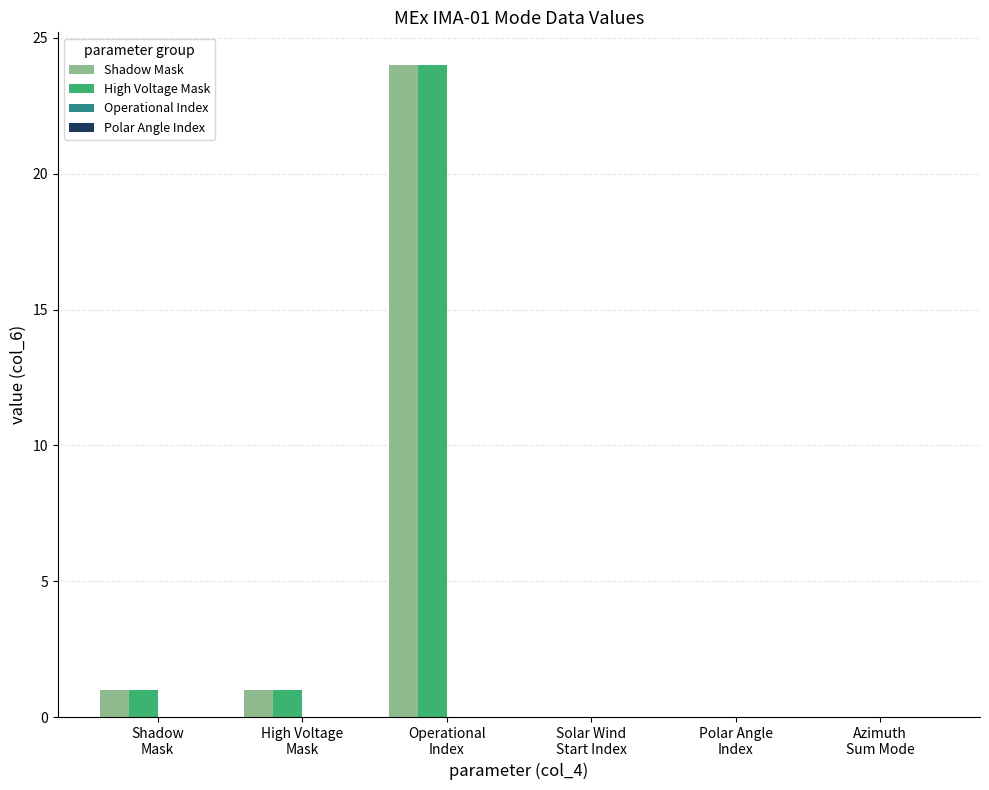

What is the difference between the Shadow Mask values at Azimuth
Sum Mode and High Voltage
Mask?

1